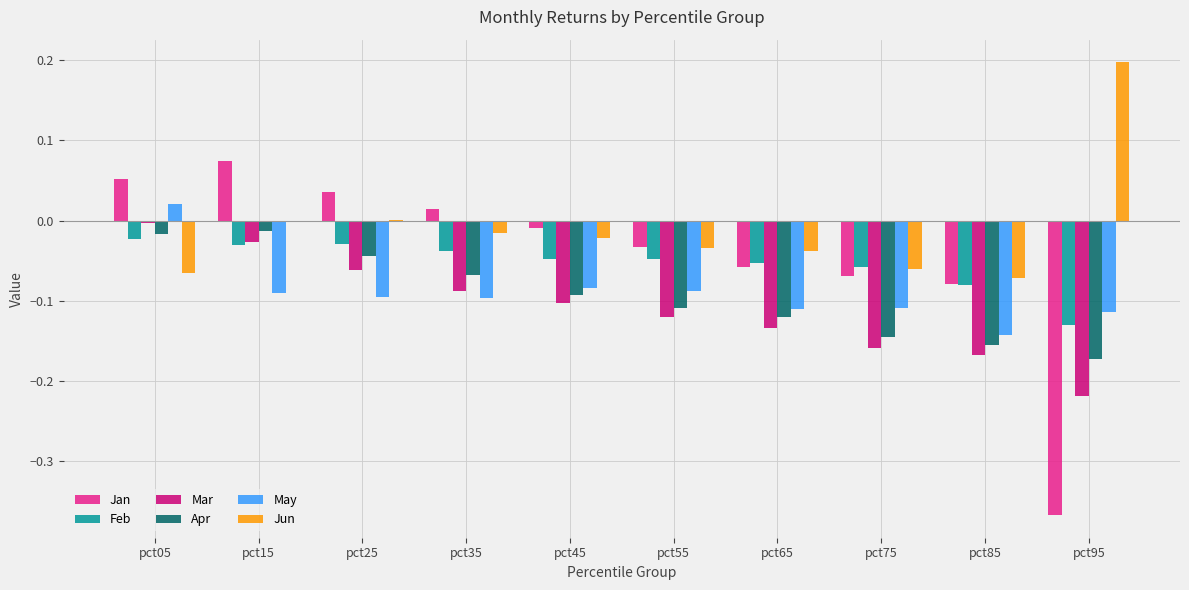

Which series has the widest spread of values?

Jan